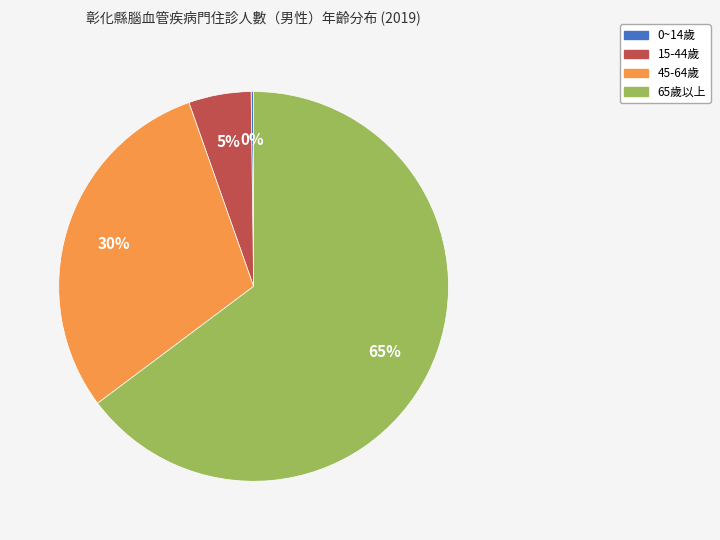

Between 45-64歲 and 65歲以上, which is larger?

65歲以上